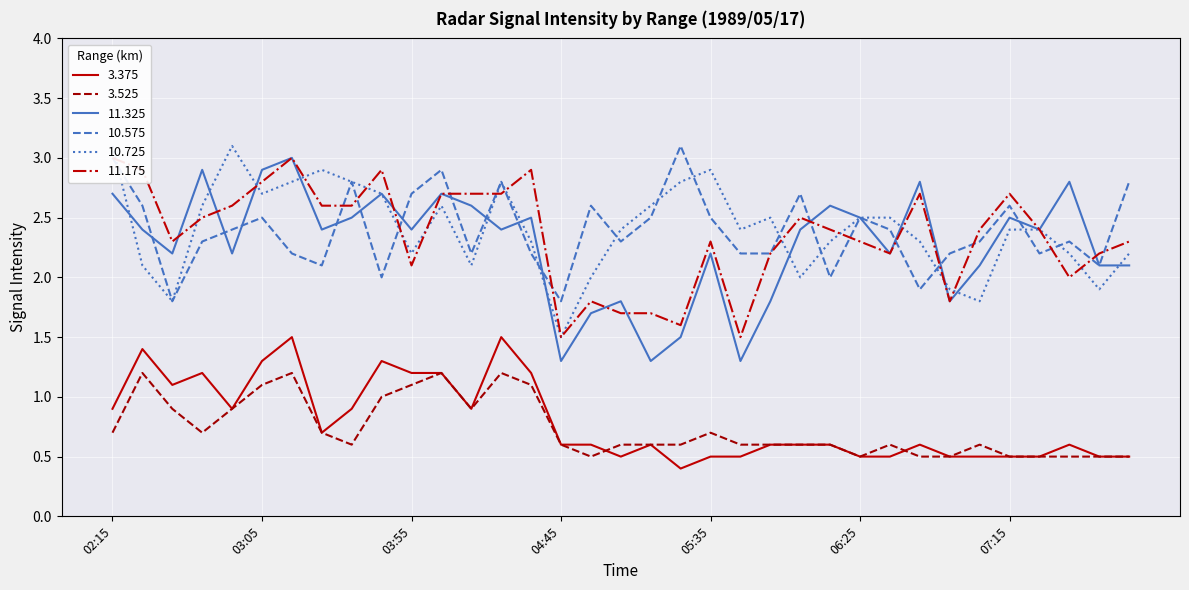

Reading left to right, list all the values displayed in this chart.

3.375: 02:15=0.9	02:25=1.4	02:35=1.1	02:45=1.2	02:55=0.9	03:05=1.3	03:15=1.5	03:25=0.7	03:35=0.9	03:45=1.3	03:55=1.2	04:05=1.2	04:15=0.9	04:25=1.5	04:35=1.2	04:45=0.6	04:55=0.6	05:05=0.5	05:15=0.6	05:25=0.4	05:35=0.5	05:45=0.5	05:55=0.6	06:05=0.6	06:15=0.6	06:25=0.5	06:35=0.5	06:45=0.6	06:55=0.5	07:05=0.5	07:15=0.5	07:25=0.5	07:35=0.6	07:45=0.5	07:55=0.5
3.525: 02:15=0.7	02:25=1.2	02:35=0.9	02:45=0.7	02:55=0.9	03:05=1.1	03:15=1.2	03:25=0.7	03:35=0.6	03:45=1.0	03:55=1.1	04:05=1.2	04:15=0.9	04:25=1.2	04:35=1.1	04:45=0.6	04:55=0.5	05:05=0.6	05:15=0.6	05:25=0.6	05:35=0.7	05:45=0.6	05:55=0.6	06:05=0.6	06:15=0.6	06:25=0.5	06:35=0.6	06:45=0.5	06:55=0.5	07:05=0.6	07:15=0.5	07:25=0.5	07:35=0.5	07:45=0.5	07:55=0.5
11.325: 02:15=2.7	02:25=2.4	02:35=2.2	02:45=2.9	02:55=2.2	03:05=2.9	03:15=3.0	03:25=2.4	03:35=2.5	03:45=2.7	03:55=2.4	04:05=2.7	04:15=2.6	04:25=2.4	04:35=2.5	04:45=1.3	04:55=1.7	05:05=1.8	05:15=1.3	05:25=1.5	05:35=2.2	05:45=1.3	05:55=1.8	06:05=2.4	06:15=2.6	06:25=2.5	06:35=2.2	06:45=2.8	06:55=1.8	07:05=2.1	07:15=2.5	07:25=2.4	07:35=2.8	07:45=2.1	07:55=2.1
10.575: 02:15=3.0	02:25=2.6	02:35=1.8	02:45=2.3	02:55=2.4	03:05=2.5	03:15=2.2	03:25=2.1	03:35=2.8	03:45=2.0	03:55=2.7	04:05=2.9	04:15=2.2	04:25=2.8	04:35=2.2	04:45=1.8	04:55=2.6	05:05=2.3	05:15=2.5	05:25=3.1	05:35=2.5	05:45=2.2	05:55=2.2	06:05=2.7	06:15=2.0	06:25=2.5	06:35=2.4	06:45=1.9	06:55=2.2	07:05=2.3	07:15=2.6	07:25=2.2	07:35=2.3	07:45=2.1	07:55=2.8
10.725: 02:15=3.1	02:25=2.1	02:35=1.8	02:45=2.6	02:55=3.1	03:05=2.7	03:15=2.8	03:25=2.9	03:35=2.8	03:45=2.7	03:55=2.2	04:05=2.6	04:15=2.1	04:25=2.8	04:35=2.3	04:45=1.5	04:55=2.0	05:05=2.4	05:15=2.6	05:25=2.8	05:35=2.9	05:45=2.4	05:55=2.5	06:05=2.0	06:15=2.3	06:25=2.5	06:35=2.5	06:45=2.3	06:55=1.9	07:05=1.8	07:15=2.4	07:25=2.4	07:35=2.2	07:45=1.9	07:55=2.2
11.175: 02:15=3.0	02:25=2.9	02:35=2.3	02:45=2.5	02:55=2.6	03:05=2.8	03:15=3.0	03:25=2.6	03:35=2.6	03:45=2.9	03:55=2.1	04:05=2.7	04:15=2.7	04:25=2.7	04:35=2.9	04:45=1.5	04:55=1.8	05:05=1.7	05:15=1.7	05:25=1.6	05:35=2.3	05:45=1.5	05:55=2.2	06:05=2.5	06:15=2.4	06:25=2.3	06:35=2.2	06:45=2.7	06:55=1.8	07:05=2.4	07:15=2.7	07:25=2.4	07:35=2.0	07:45=2.2	07:55=2.3